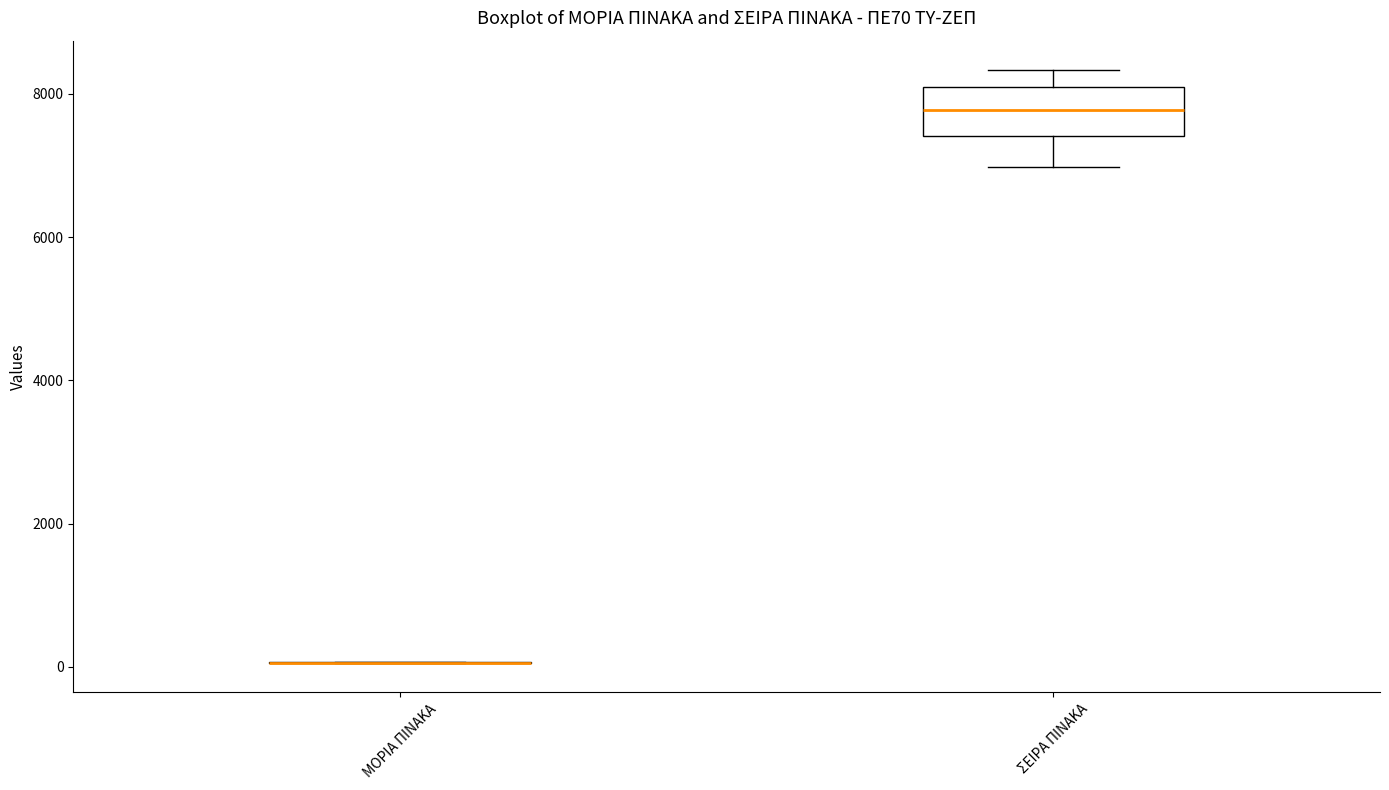

Which box is the tallest, from its lower edge to its upper edge?

ΣΕΙΡΑ ΠΙΝΑΚΑ